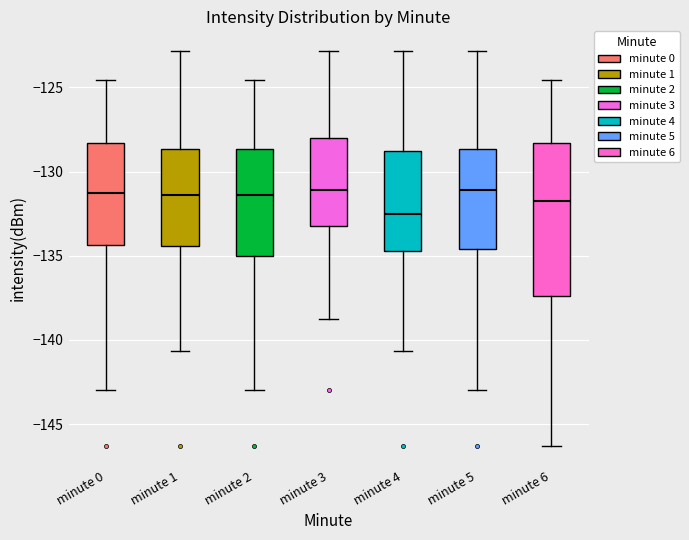

Reading left to right, transcribe this box plot: for each box, give where its median line is, the range the box spans, and where its two whiskers end, as read against the y-axis. The values are not printed on the chart, so give them approximately, as read against the axis.

minute 0: median -131.5, box -134.5 to -128.5, whiskers -143.0 to -124.5
minute 1: median -131.5, box -134.5 to -128.5, whiskers -140.5 to -123.0
minute 2: median -131.5, box -135.0 to -128.5, whiskers -143.0 to -124.5
minute 3: median -131.0, box -133.0 to -128.0, whiskers -139.0 to -123.0
minute 4: median -132.5, box -134.5 to -129.0, whiskers -140.5 to -123.0
minute 5: median -131.0, box -134.5 to -128.5, whiskers -143.0 to -123.0
minute 6: median -131.5, box -137.5 to -128.5, whiskers -146.5 to -124.5